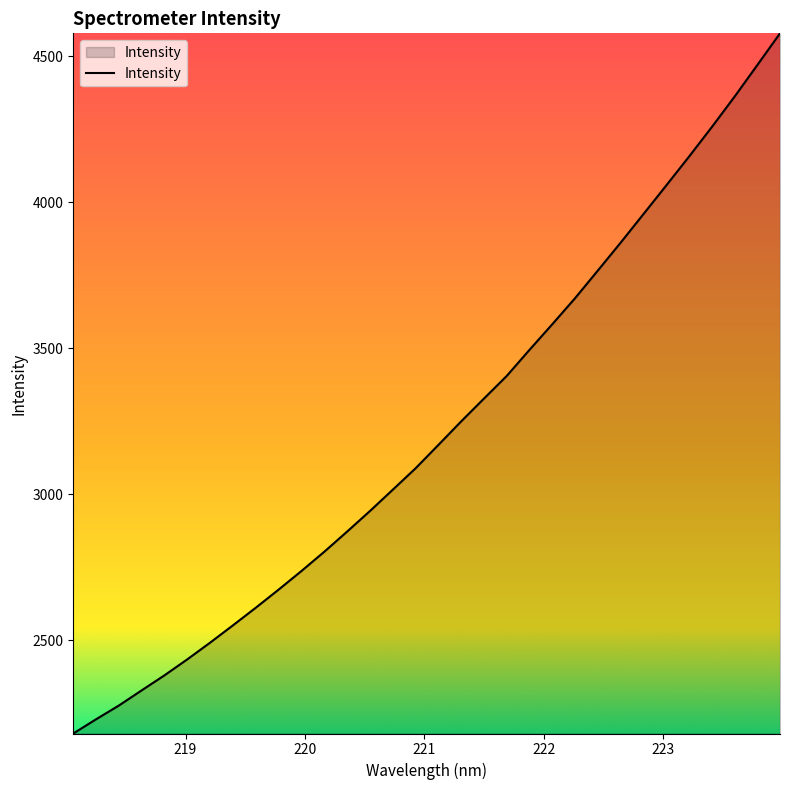

What is the greatest value displayed?

4578.7